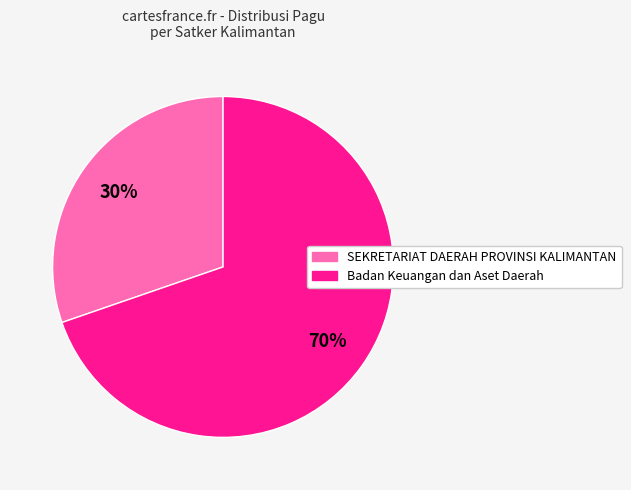

To the nearest percent, what is the average slice percentage?

50%